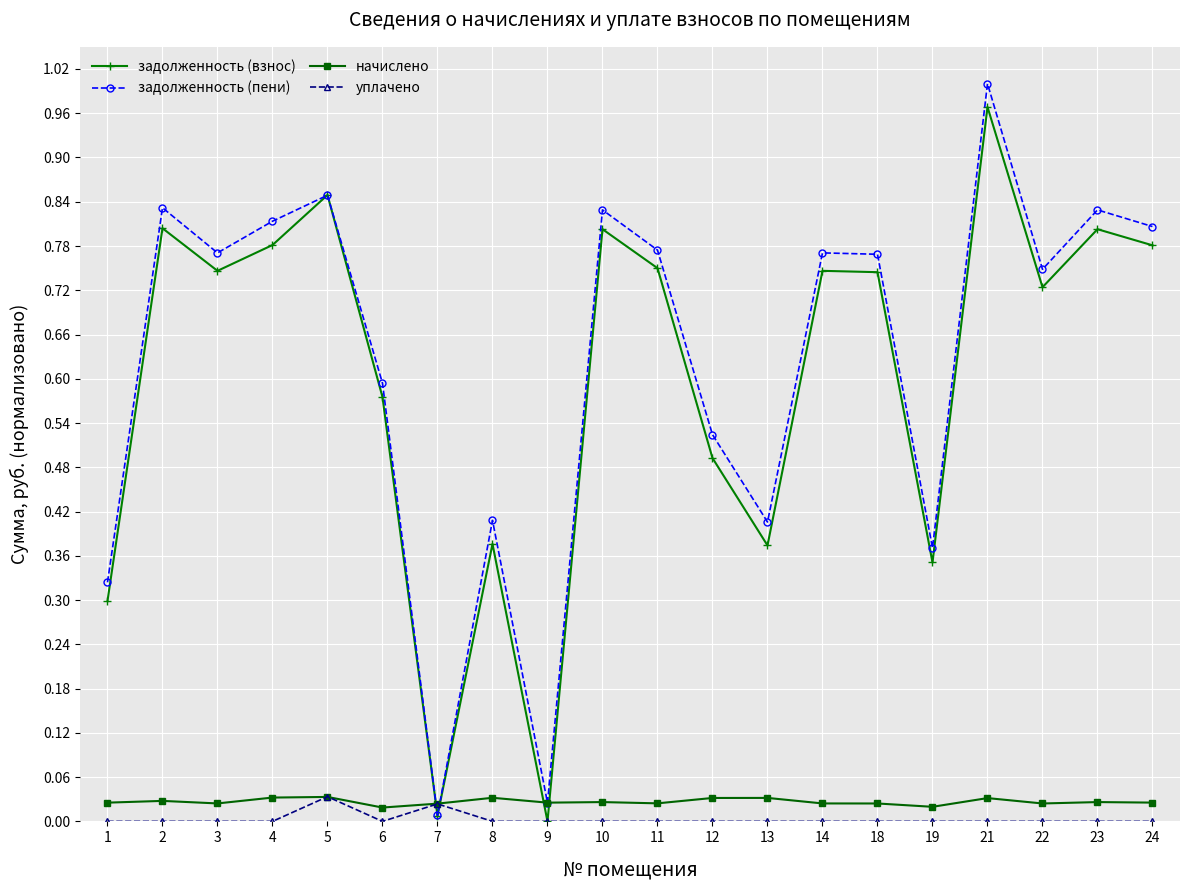

Which series changed the most between 13 and 24?

задолженность (взнос)